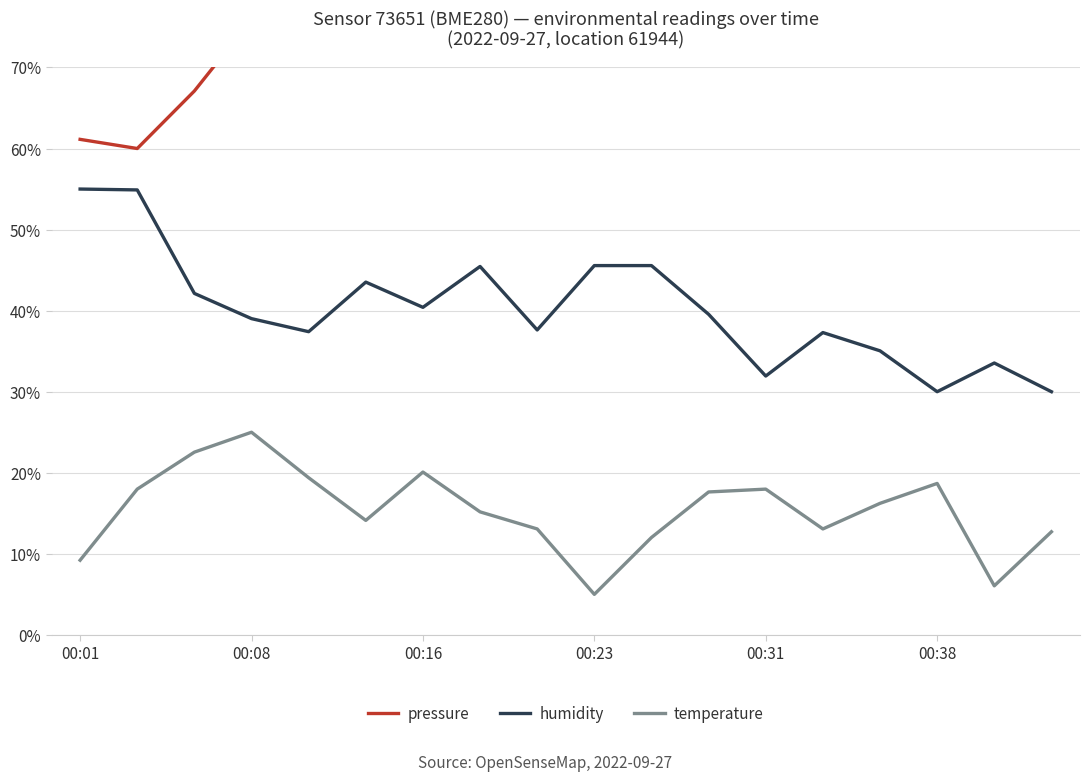

Reading left to right, extract all data points from this chart.

pressure: 0.6	0.6	0.7	0.8	0.7	0.8	0.8	0.7	0.8	0.9	0.8	0.8	0.8	0.8	0.7	0.9	0.9	0.9
humidity: 0.6	0.5	0.4	0.4	0.4	0.4	0.4	0.5	0.4	0.5	0.5	0.4	0.3	0.4	0.4	0.3	0.3	0.3
temperature: 0.1	0.2	0.2	0.2	0.2	0.1	0.2	0.2	0.1	0.1	0.1	0.2	0.2	0.1	0.2	0.2	0.1	0.1